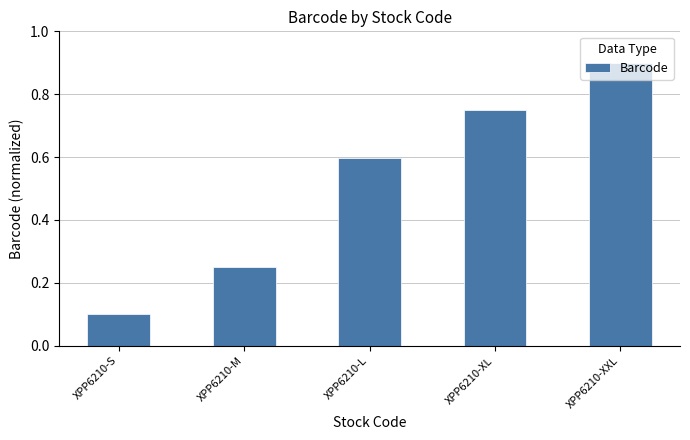

Count the values in the range 0 to 1.

5